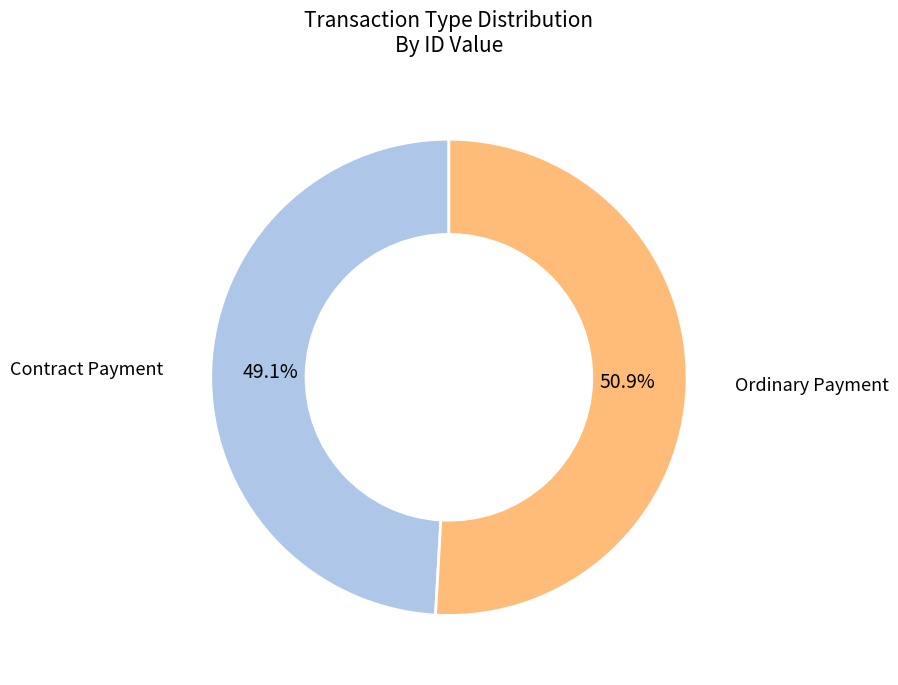

Is there a majority slice in this chart?

Yes